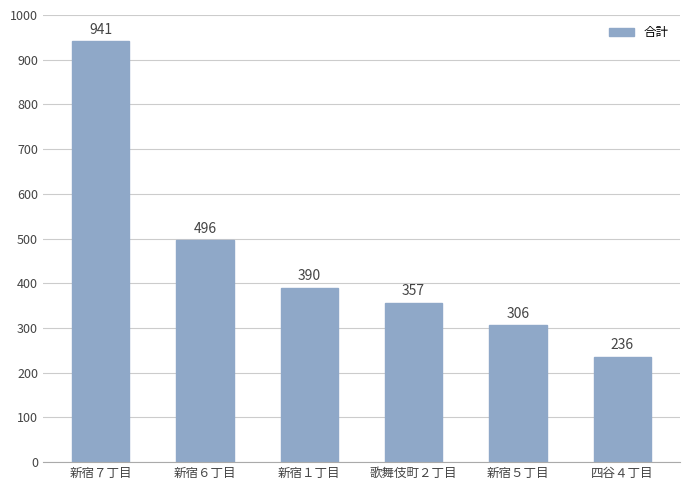

What is the greatest value displayed?

941